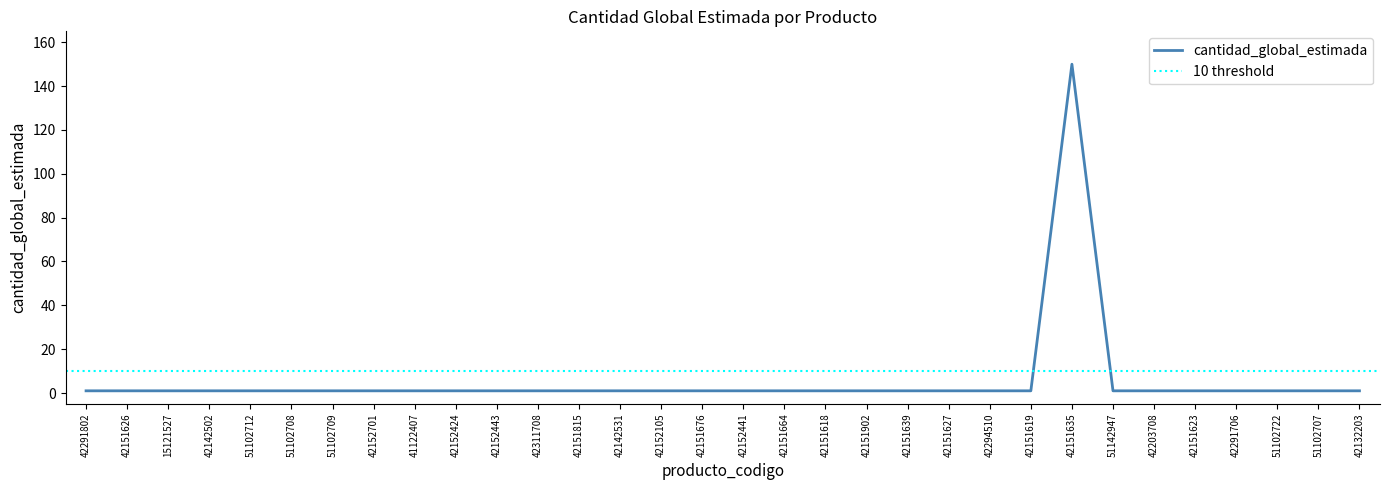

At which category does the chart reach its peak across all series?

42151635